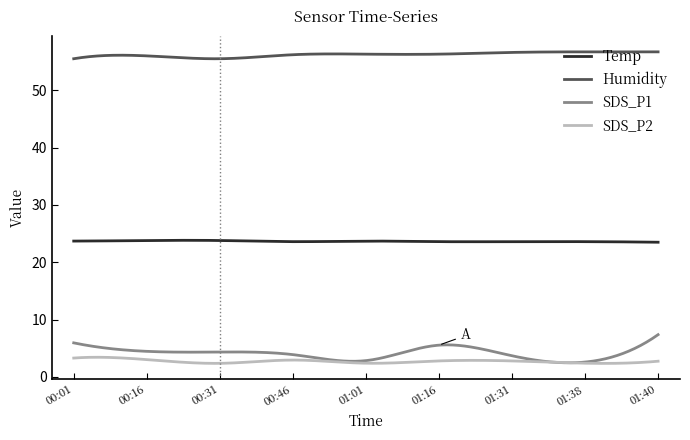

True or false: SDS_P2 and Temp cross at least once.

False